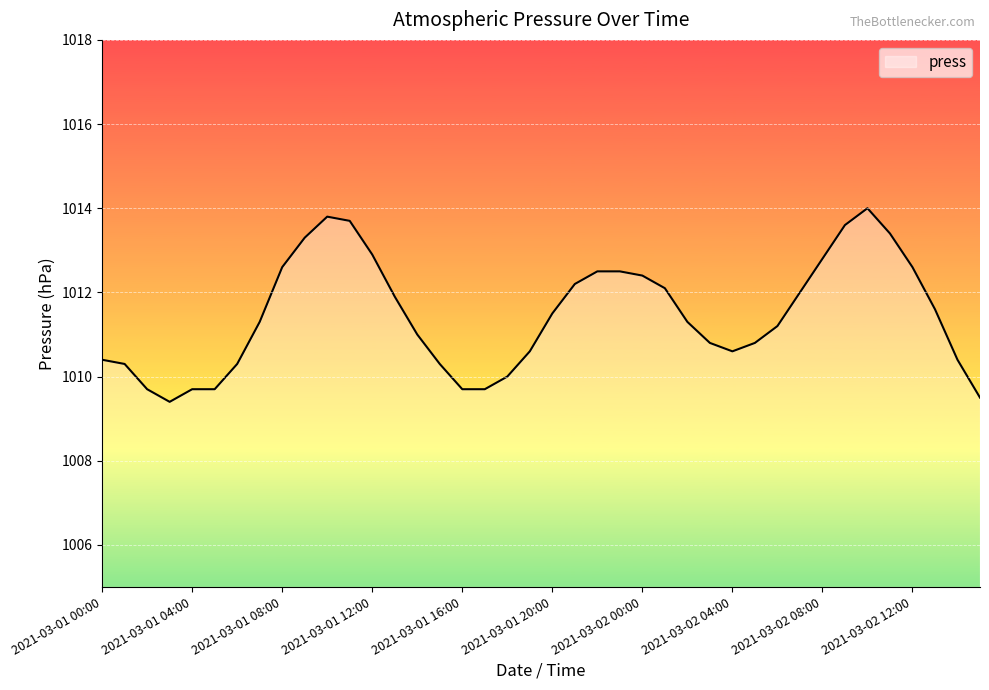

What is the smallest value displayed?

1009.4